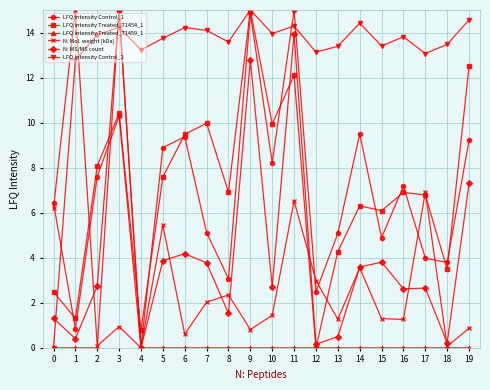

True or false: N: MS/MS count has a value of 4.1 at 2.

False